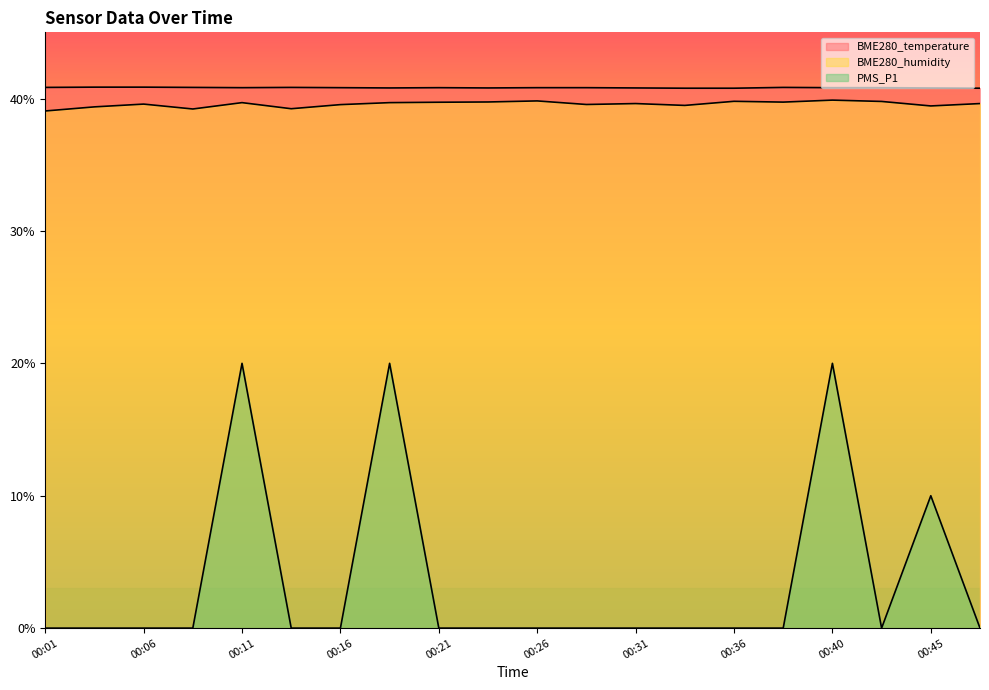

What is the lowest value of the BME280_humidity series?

39.1